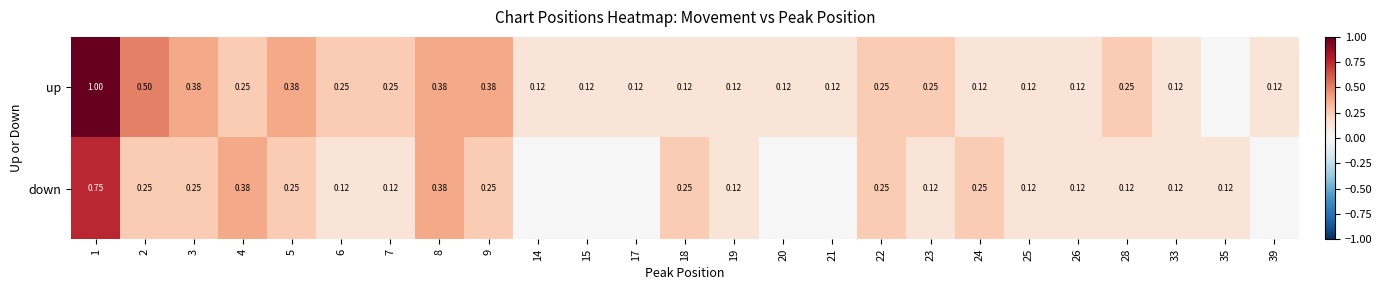

Between 9 and 26, which series saw the biggest shift?

up